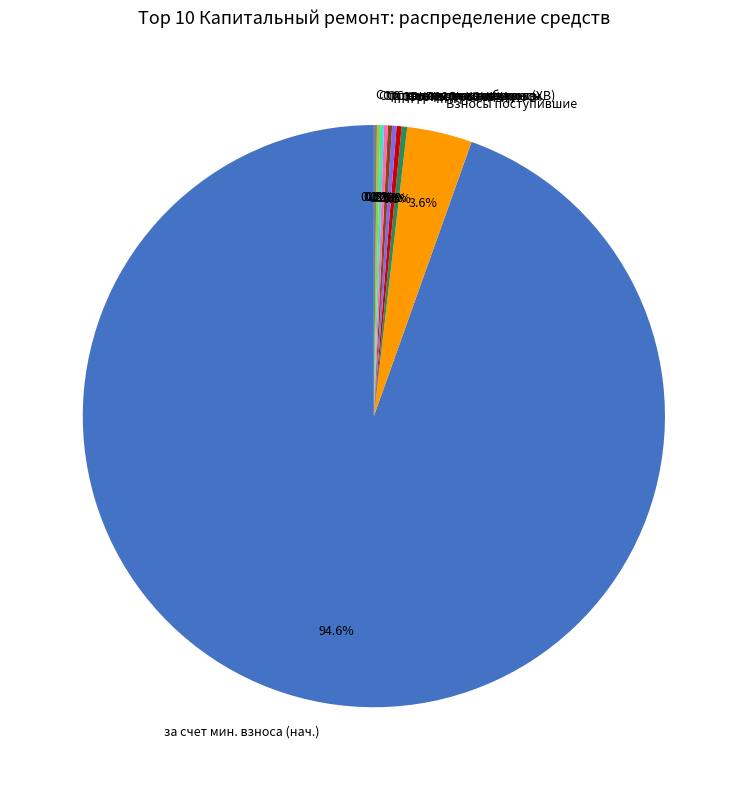

Is за счет мин. взноса (нач.) the majority of the pie?

Yes